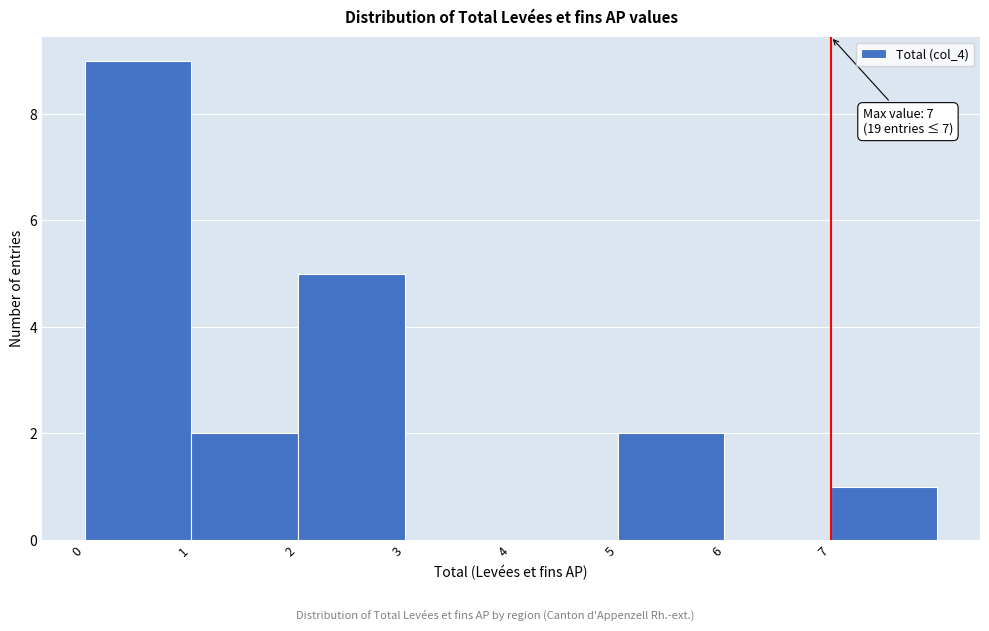

Which range on the x-axis has the tallest bar?

0 to 1